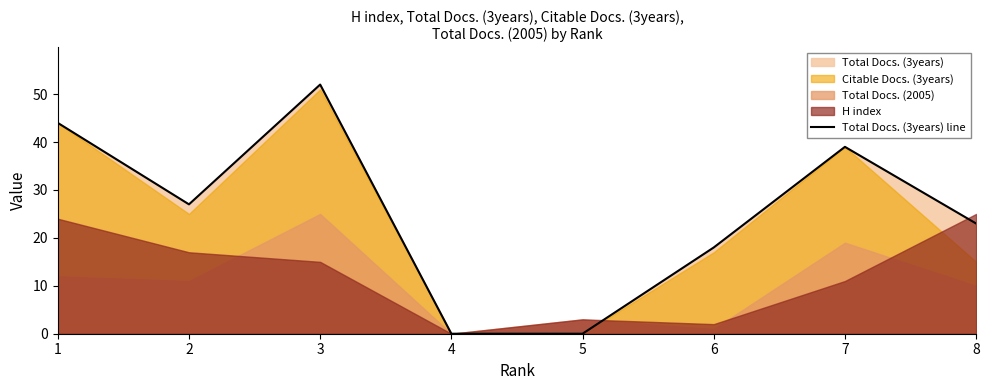

Read the value at 1, to the nearest 10.

40